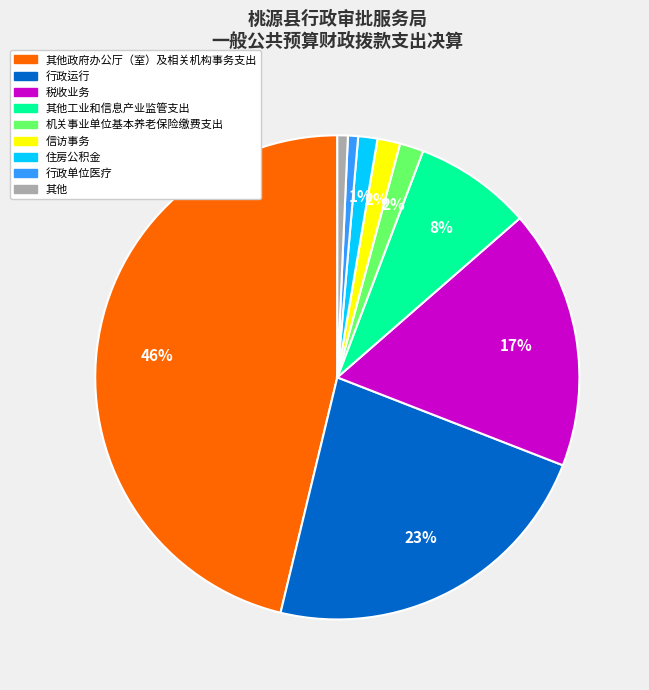

True or false: 行政单位医疗 accounts for 6% of the total.

False